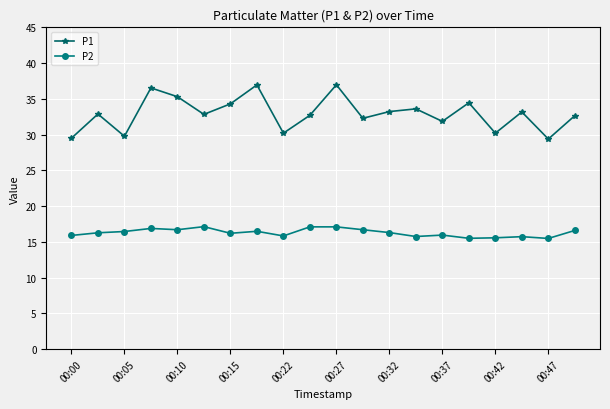

True or false: P1 has more than 0 interior local peaks.

True